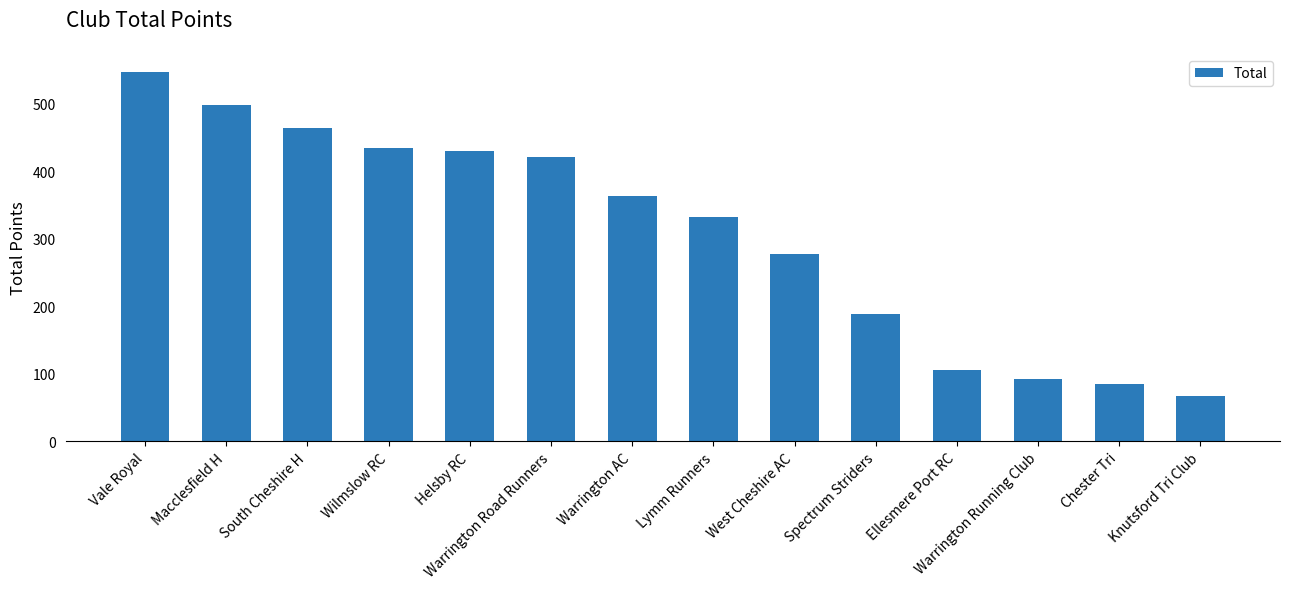

Is it true that the value at Warrington Running Club is 93?

True